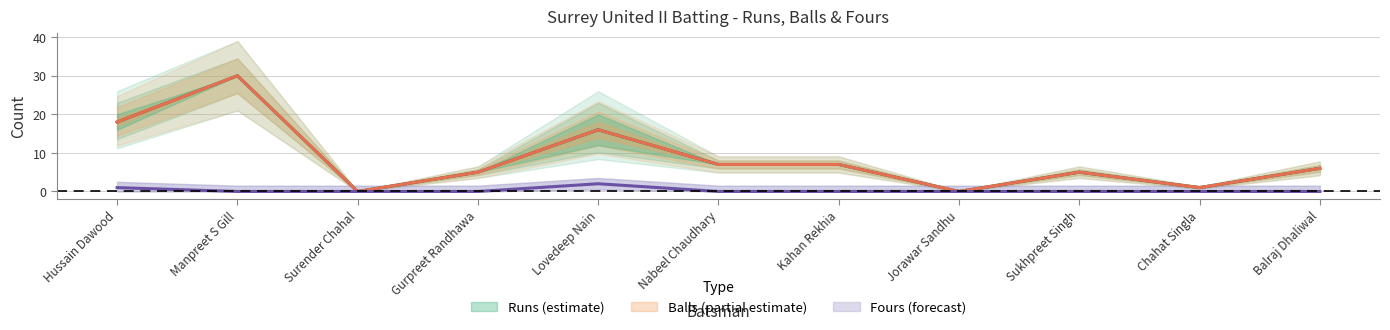

Which category has the lowest value in the Runs series?

Surender Chahal